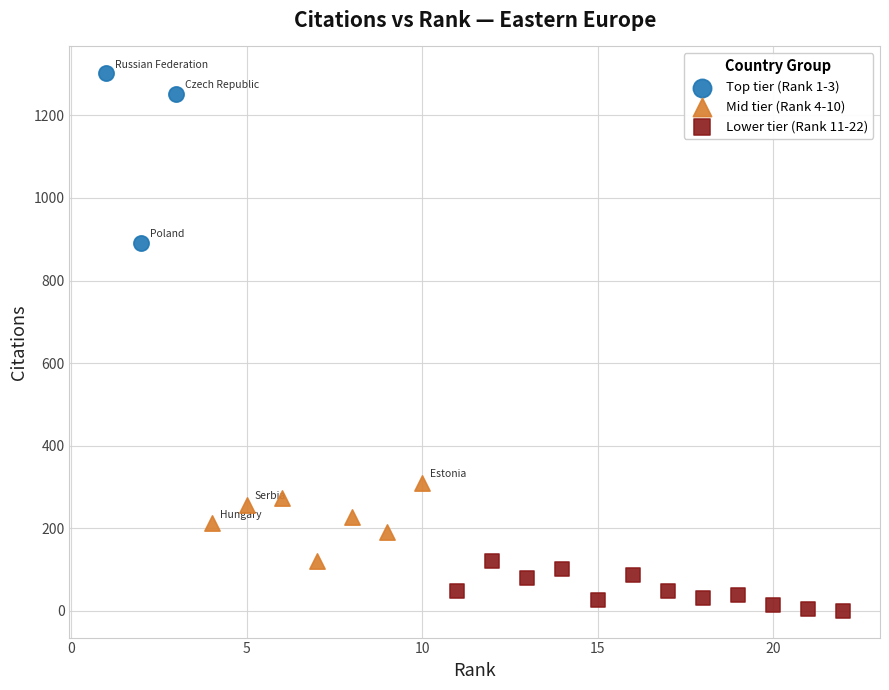

Which series has the largest Y range (max minus min)?

Top tier (Rank 1-3)